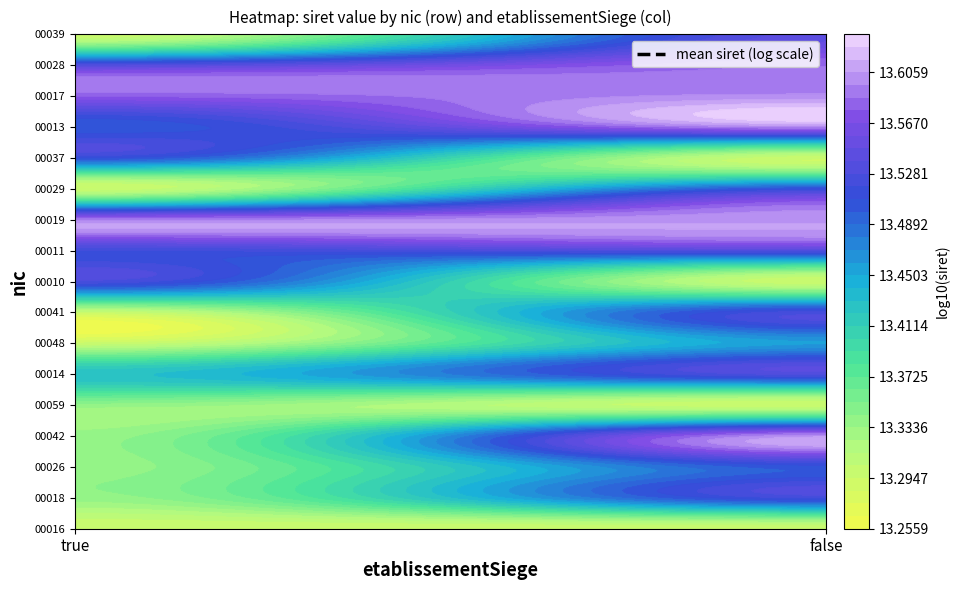

Which has a higher value, true or false?

false